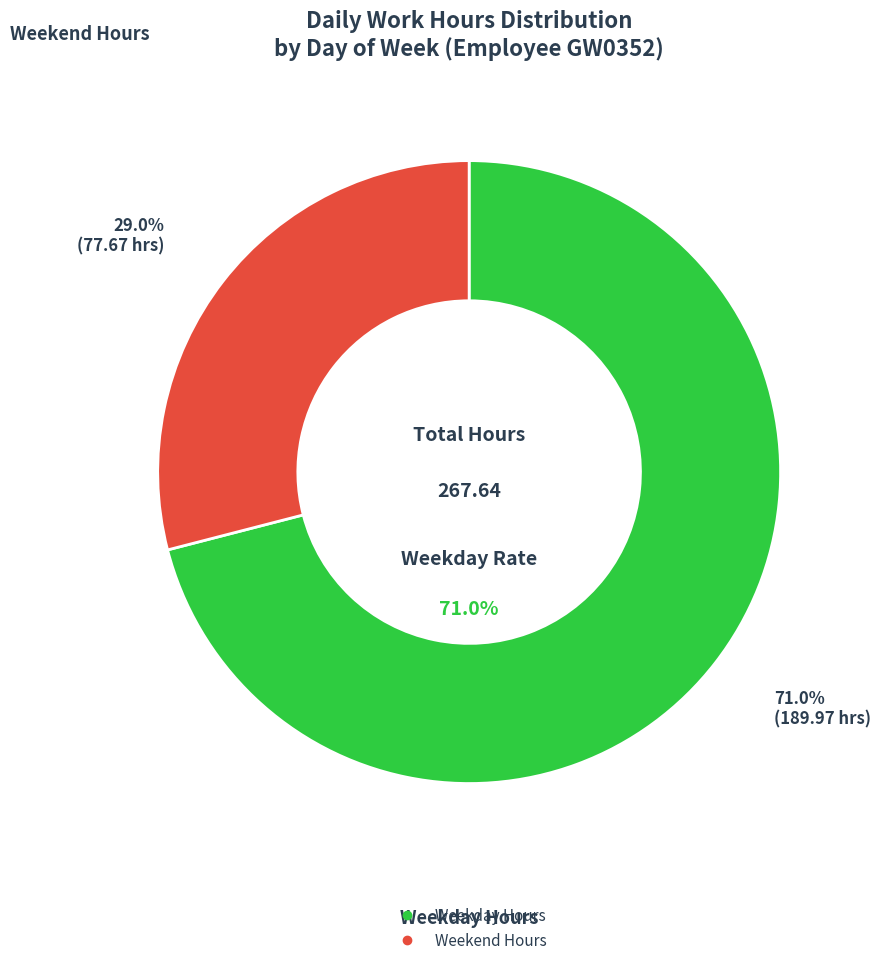

Does any single category account for the majority?

No